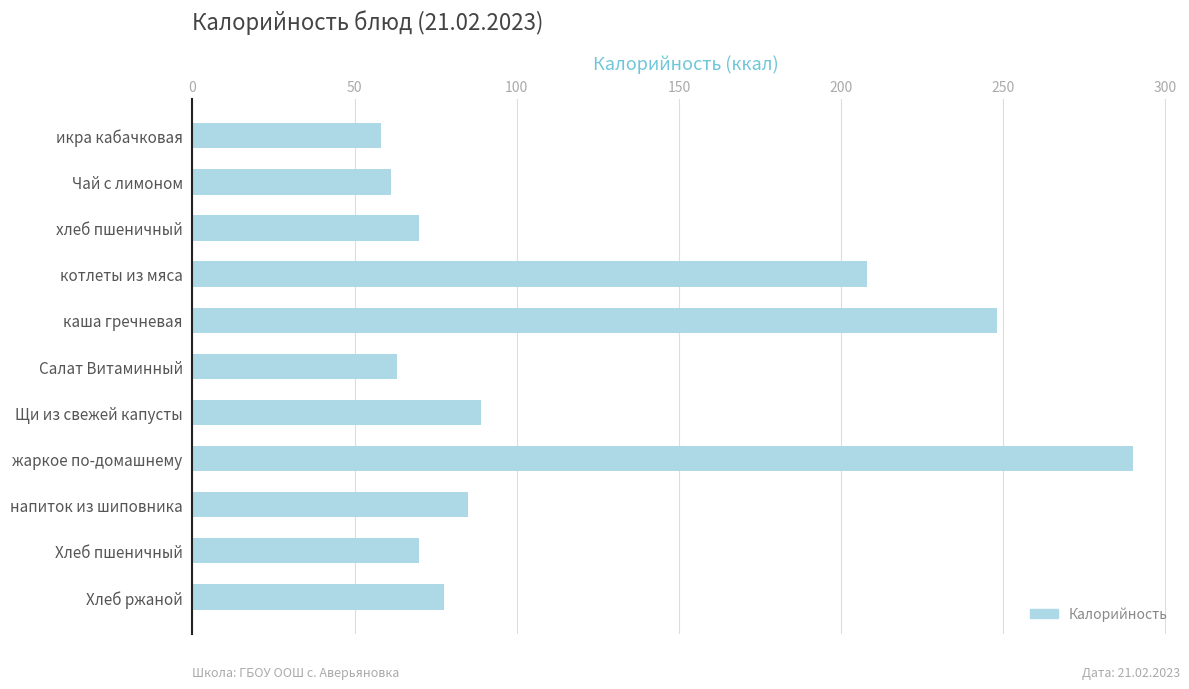

How many series are shown in this chart?

1